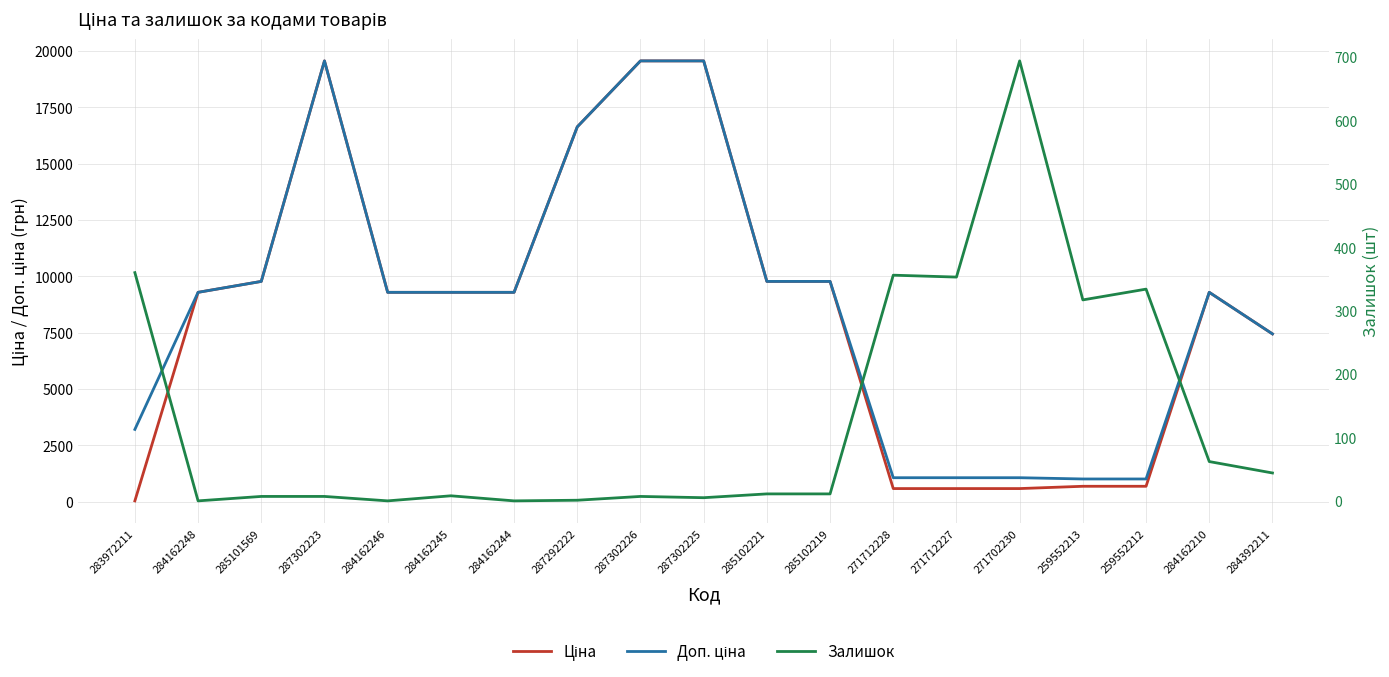

True or false: Доп. ціна and Залишок intersect in this chart.

False